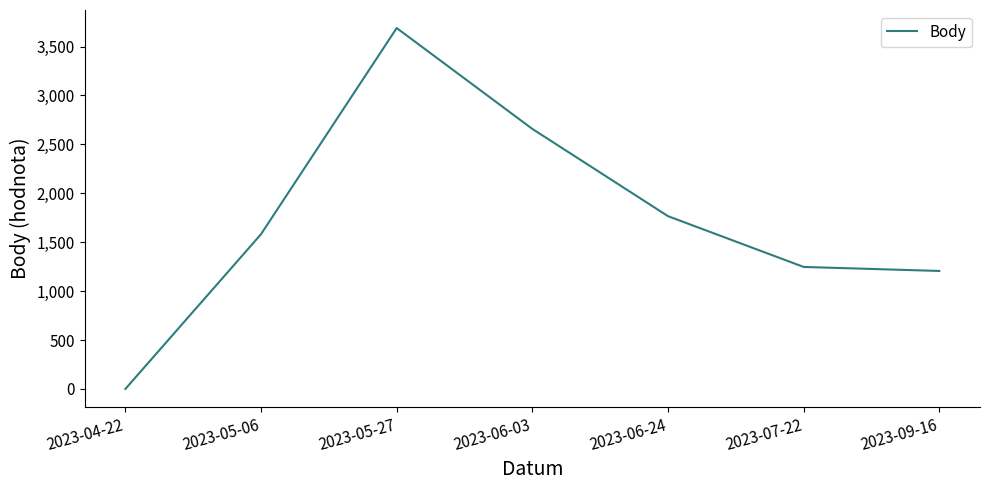

Read the value at 2023-06-24, to the nearest 50.

1750